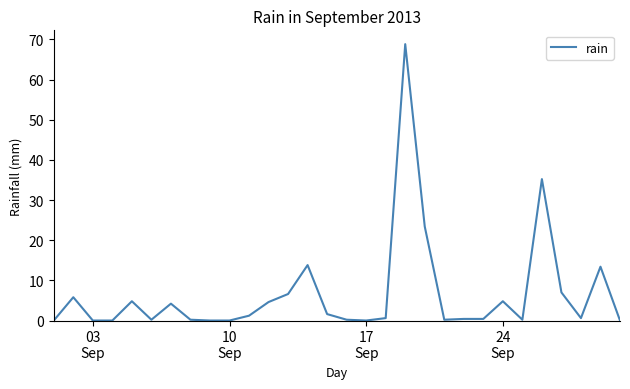

What is the difference between the maximum and minimum values?

68.8